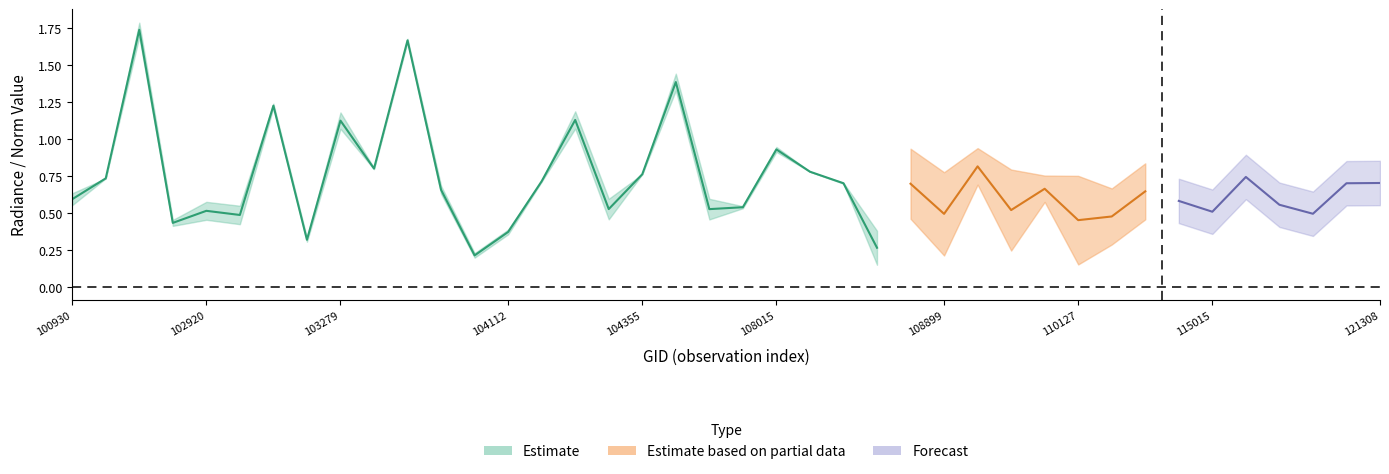

What is the value of the adjust_mult_nadir_norm point at the 1st from the left?

0.6